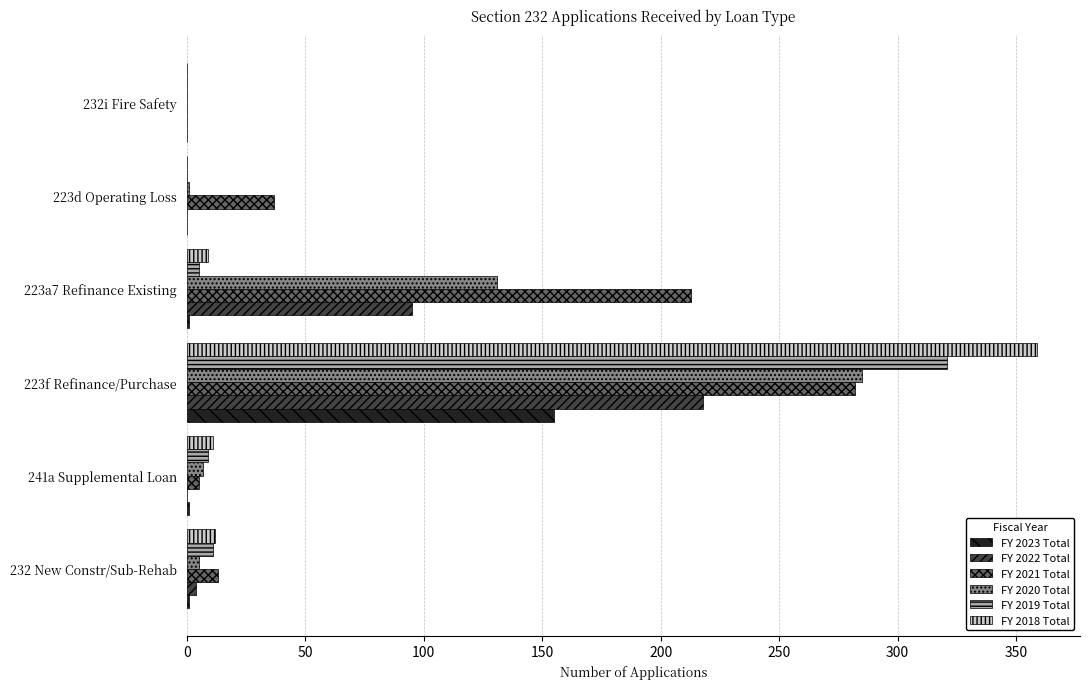

At which label does FY 2023 Total reach its peak?

223f Refinance/Purchase